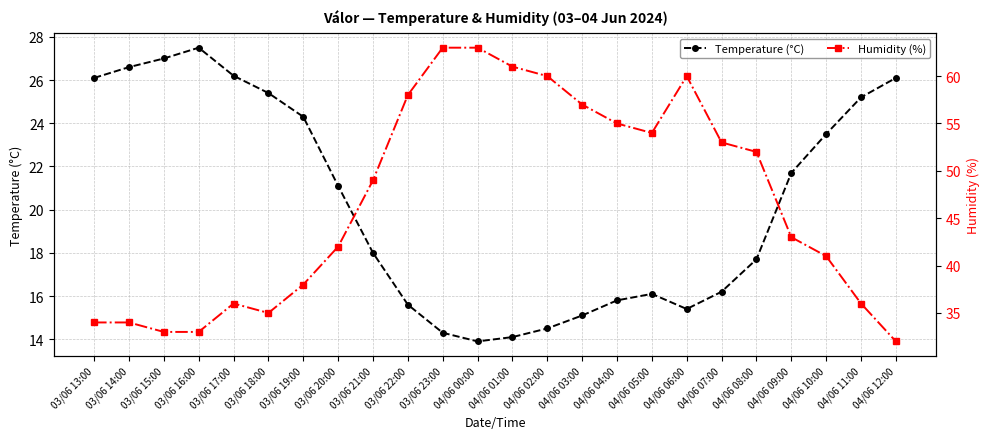

Rank the categories by Temperature (°C) value from lowest to highest.

04/06 00:00, 04/06 01:00, 03/06 23:00, 04/06 02:00, 04/06 03:00, 04/06 06:00, 03/06 22:00, 04/06 04:00, 04/06 05:00, 04/06 07:00, 04/06 08:00, 03/06 21:00, 03/06 20:00, 04/06 09:00, 04/06 10:00, 03/06 19:00, 04/06 11:00, 03/06 18:00, 03/06 13:00, 04/06 12:00, 03/06 17:00, 03/06 14:00, 03/06 15:00, 03/06 16:00